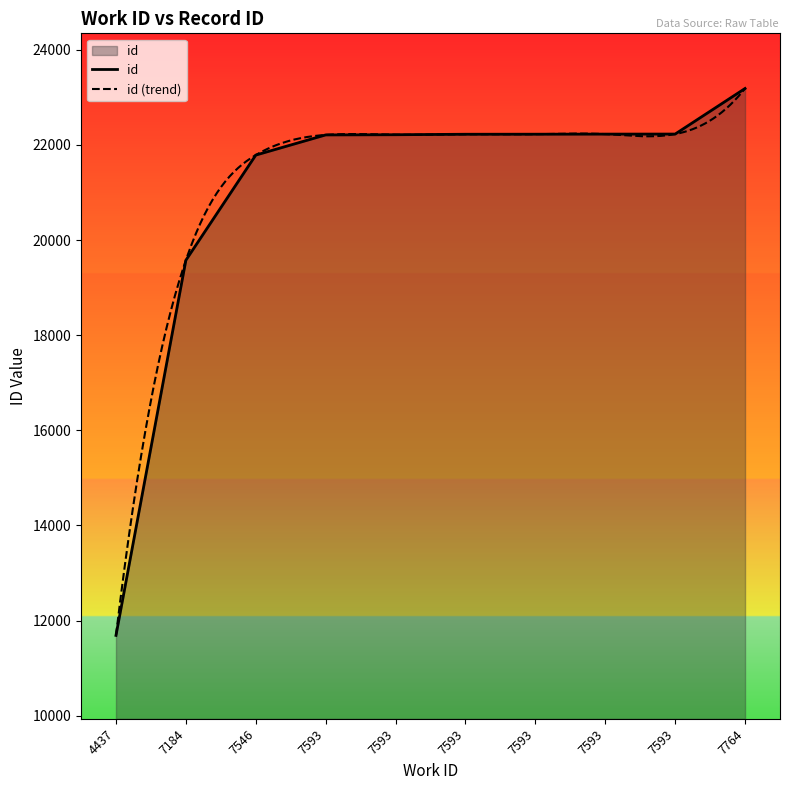

At which category does the chart reach its peak across all series?

7764